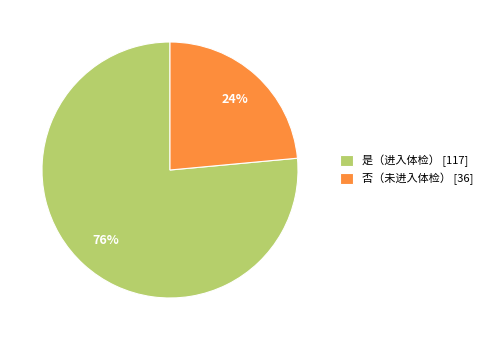

What is the ratio of the value at 是（进入体检） [117] to the value at 否（未进入体检） [36]?

3.2